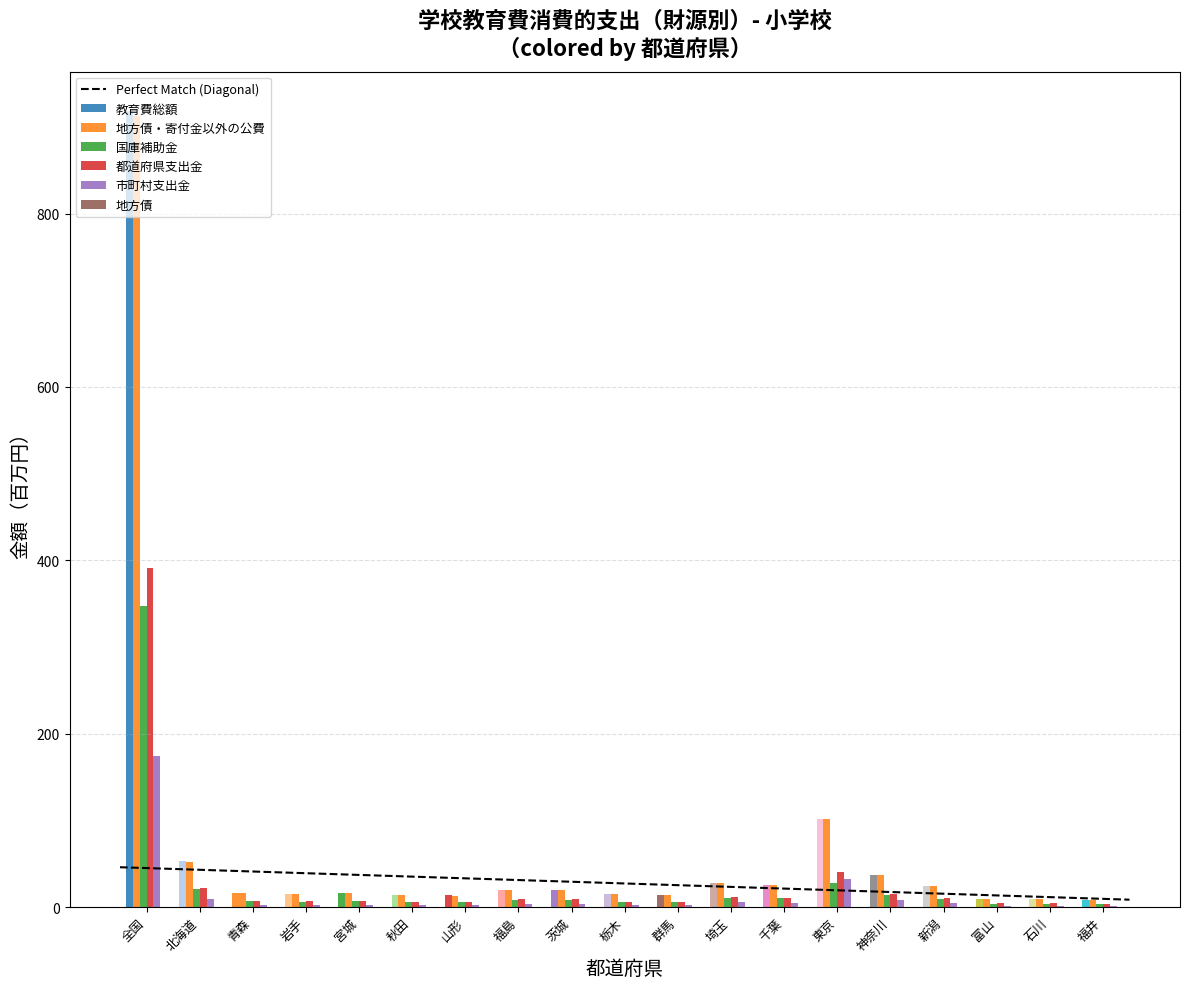

List the labels in order of 教育費総額 value, smallest first.

福井, 石川, 富山, 山形, 秋田, 群馬, 栃木, 岩手, 青森, 宮城, 茨城, 福島, 新潟, 千葉, 埼玉, 神奈川, 北海道, 東京, 全国